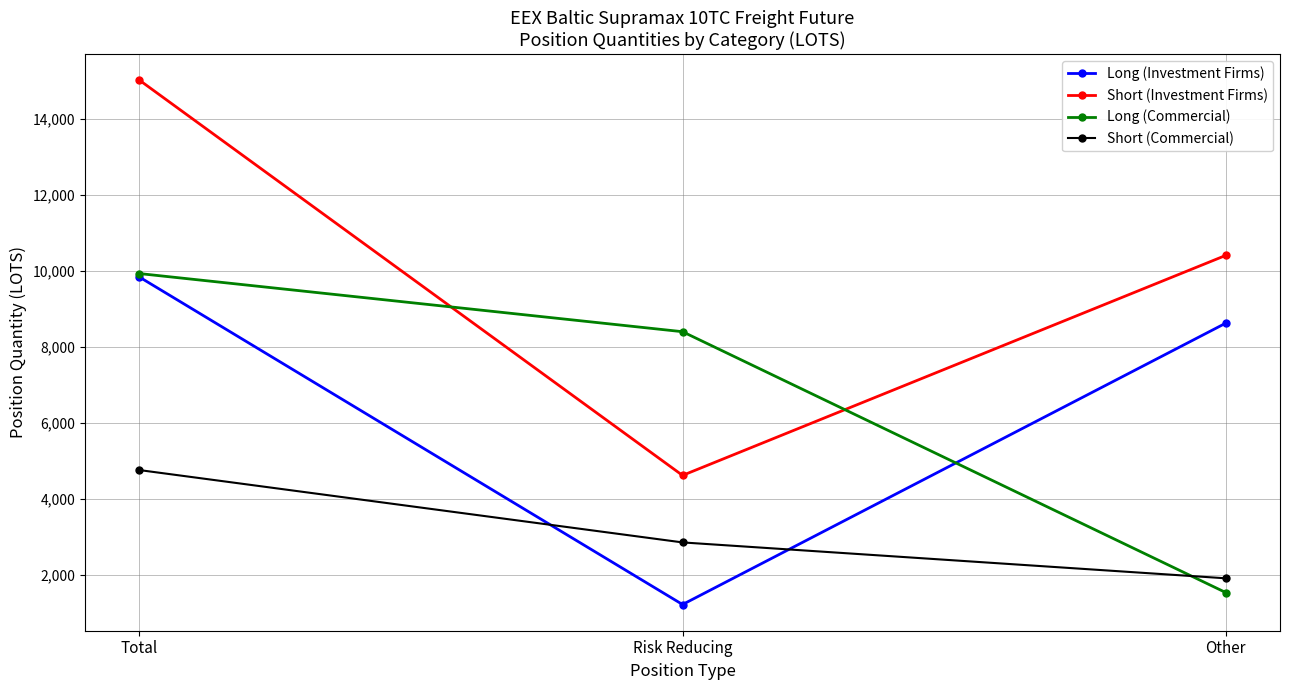

What is the total value across all series at Risk Reducing?

17078.8